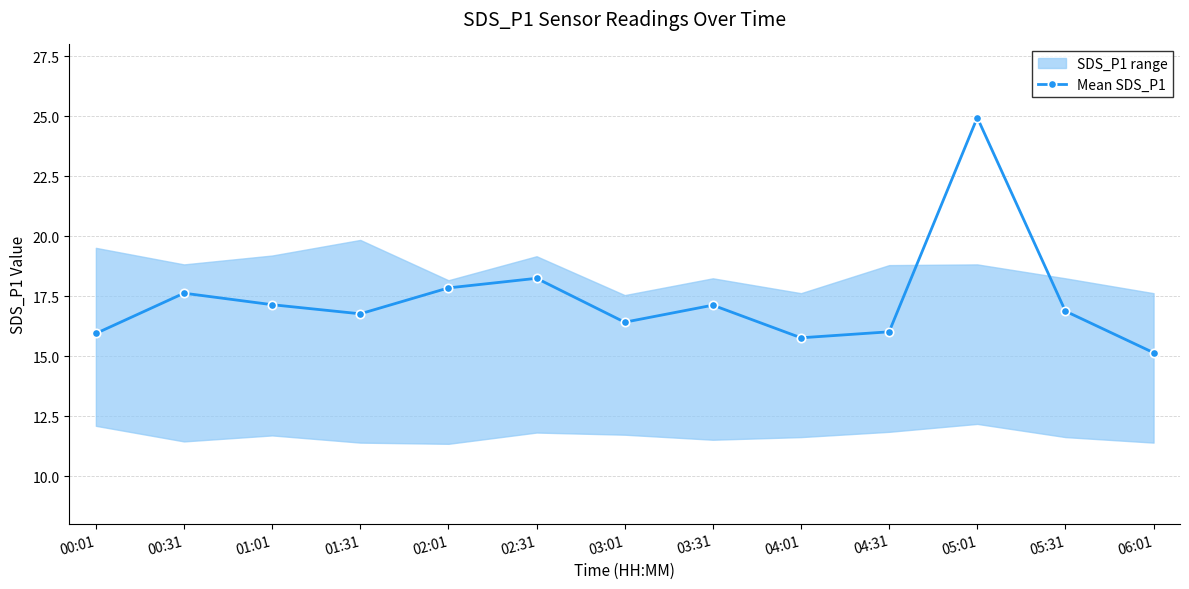

Rank the categories by value from highest to lowest.

05:01, 02:31, 02:01, 00:31, 01:01, 03:31, 05:31, 01:31, 03:01, 04:31, 00:01, 04:01, 06:01